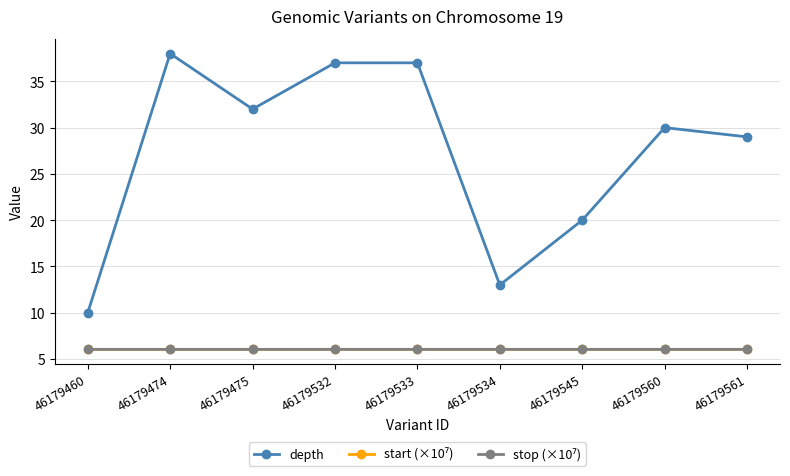

True or false: depth has a value of 10.0 at 46179460.

True